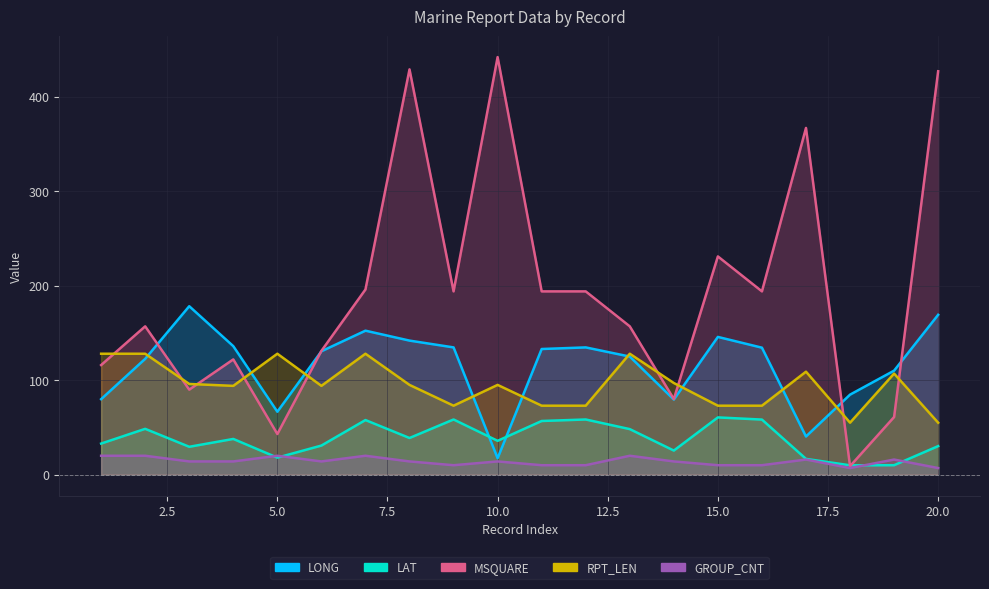

True or false: GROUP_CNT and MSQUARE intersect in this chart.

False